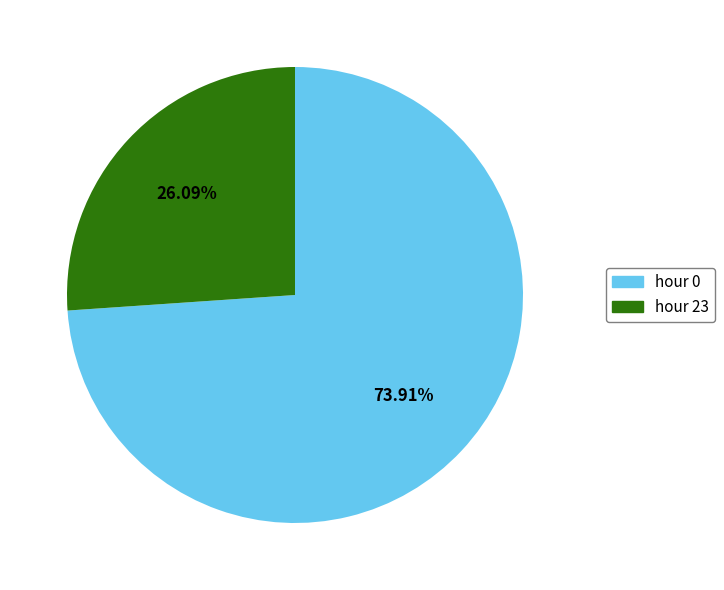

Rank the categories by value from highest to lowest.

hour 0, hour 23